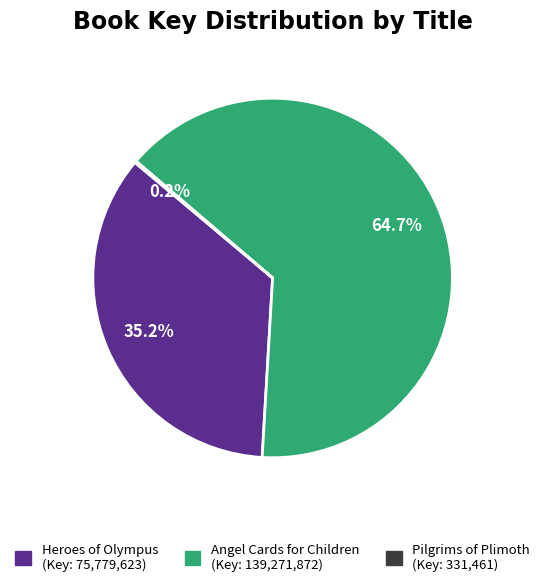

Is there any slice that represents more than half of the pie?

Yes